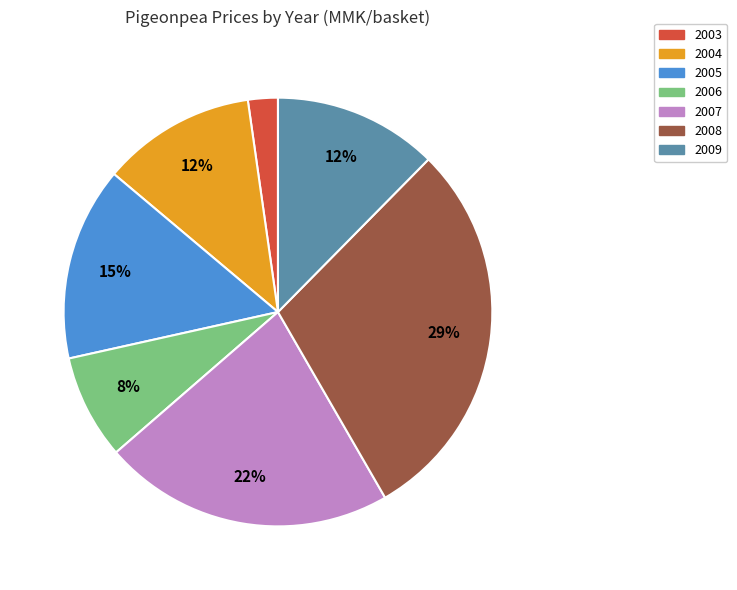

Between 2006 and 2005, which is larger?

2005